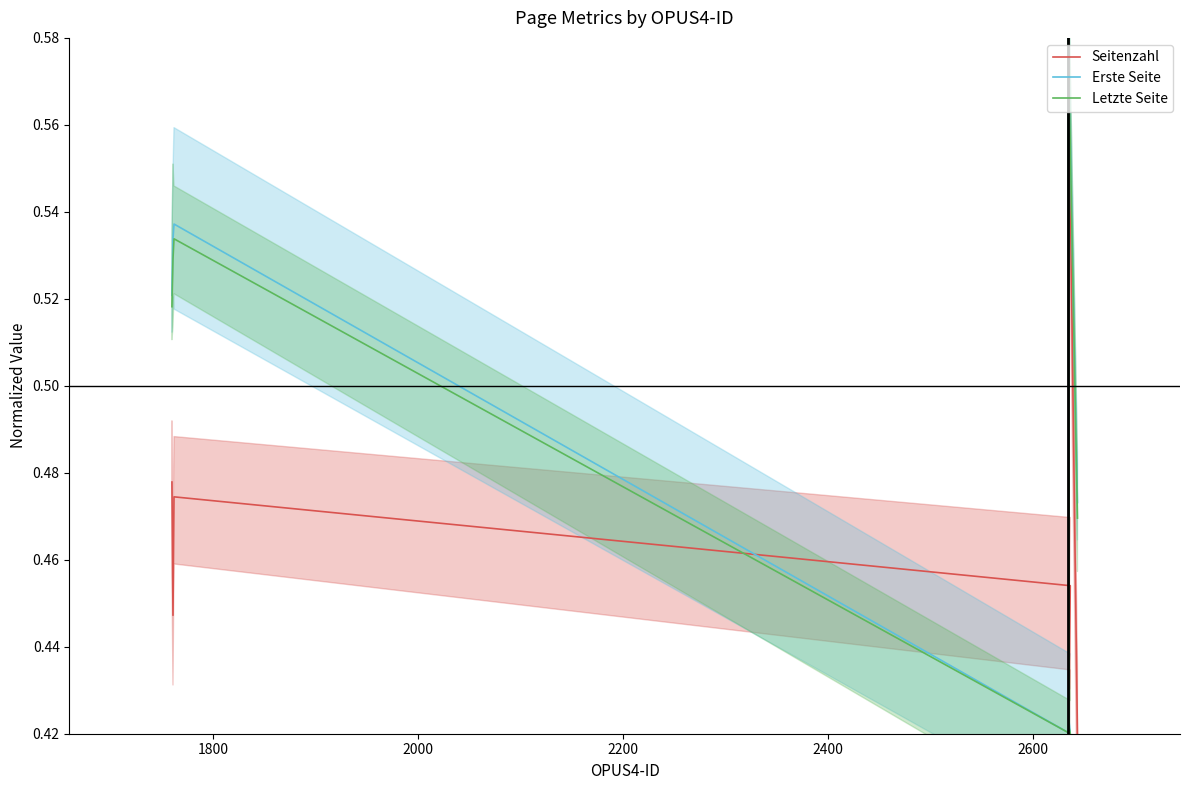

Is the value of Letzte Seite at 2200 greater than the value of Seitenzahl at 2800?

No